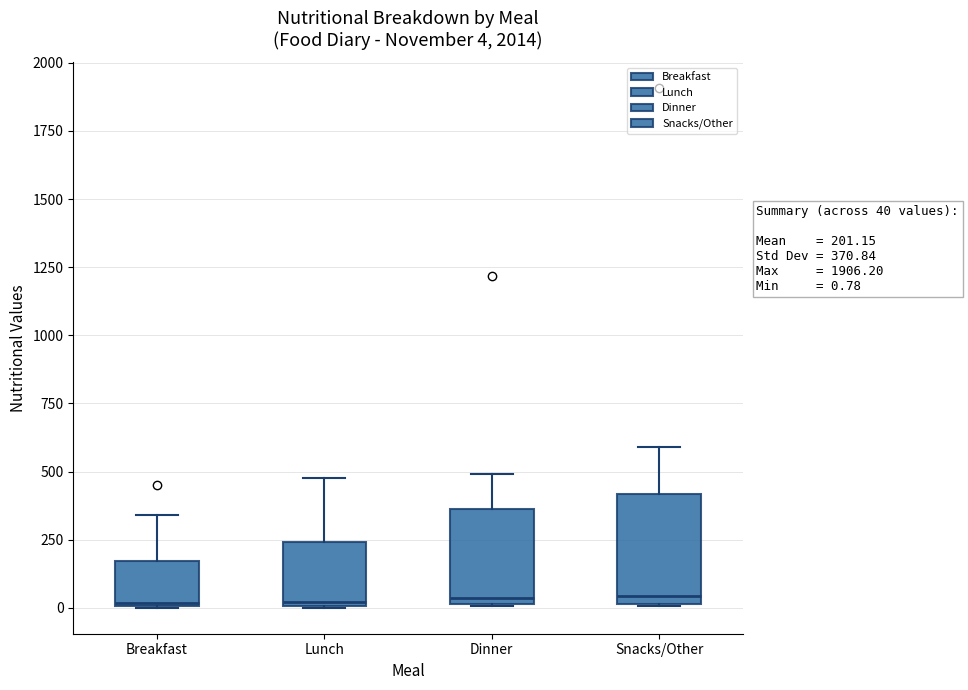

Comparing the boxes themselves (not the whiskers), which one is the tallest?

Snacks/Other